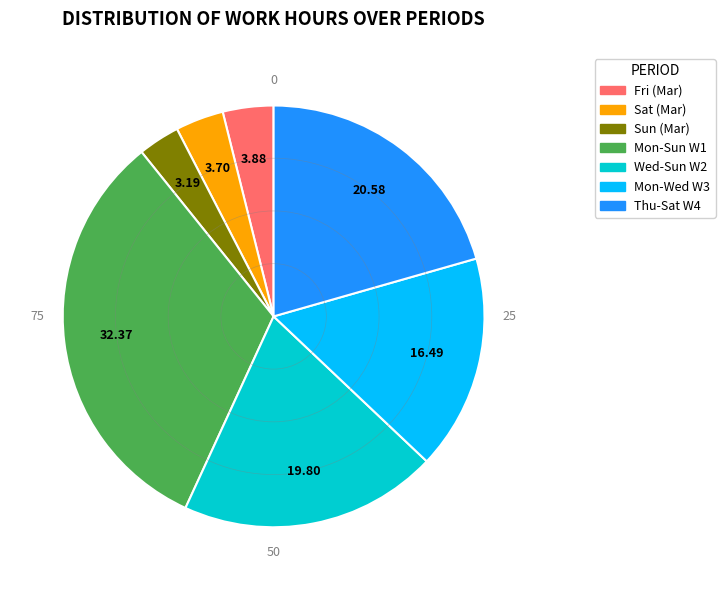

Combined, do Fri (Mar) and Mon-Sun W1 account for over 50%?

No